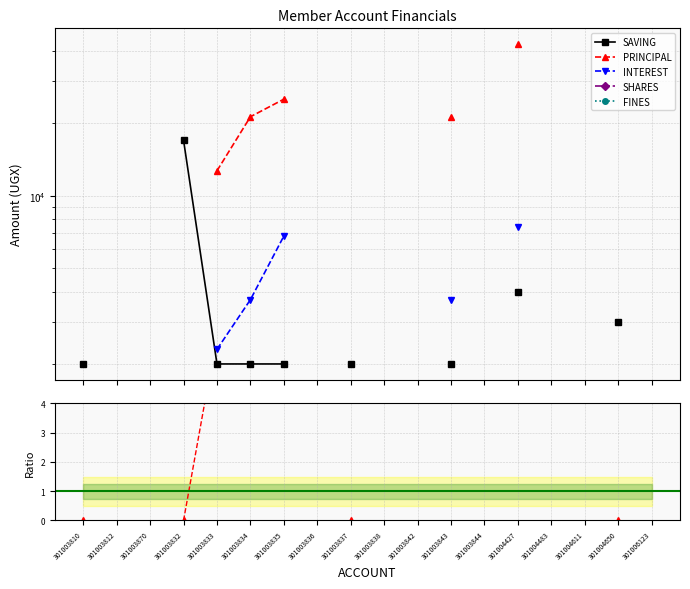

True or false: SAVING has more than 2 points higher than both neighbors.

False